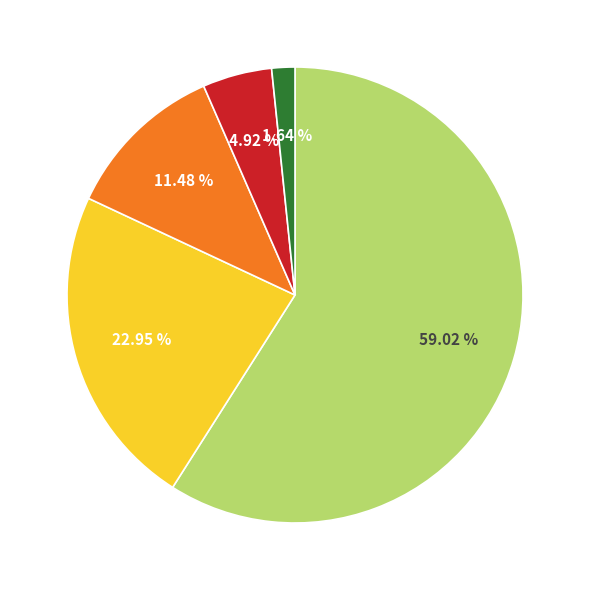

Is there any slice that represents more than half of the pie?

Yes